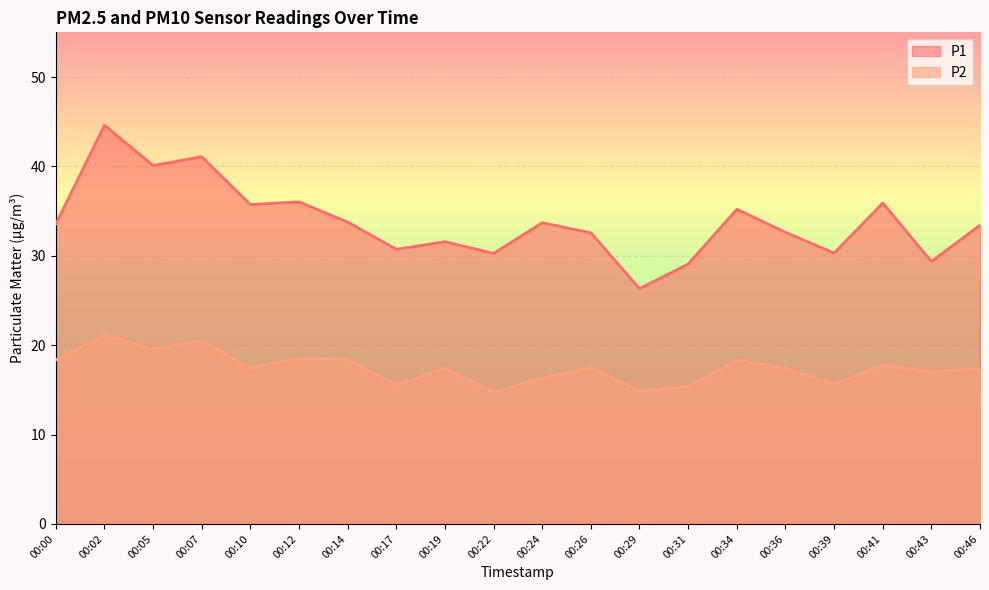

What is the difference between the maximum and minimum values in the P2 series?

6.4